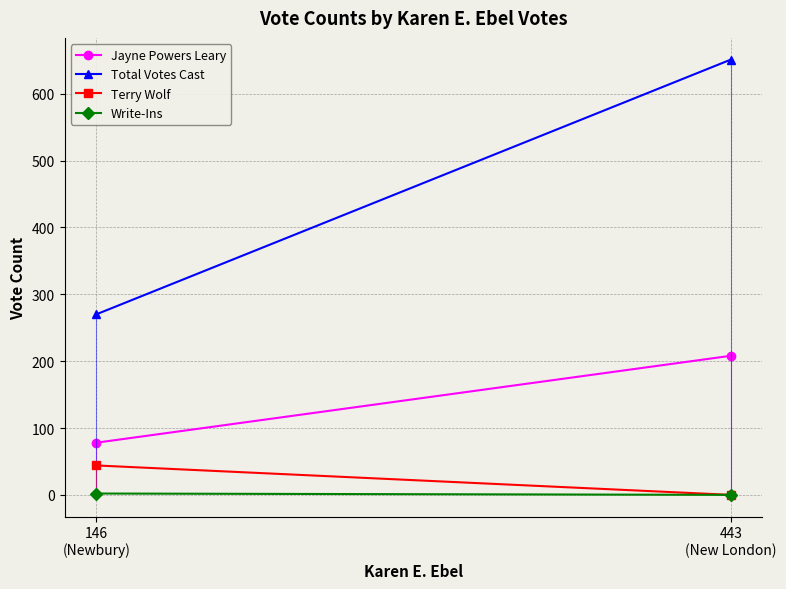

At which category is the sum across all series the highest?

443
(New London)